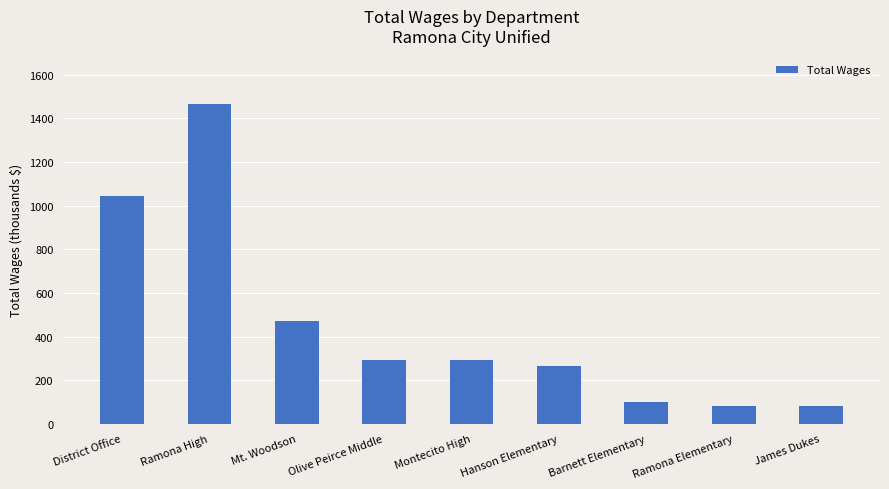

What is the change in value from District Office to Olive Peirce Middle?

-751.3